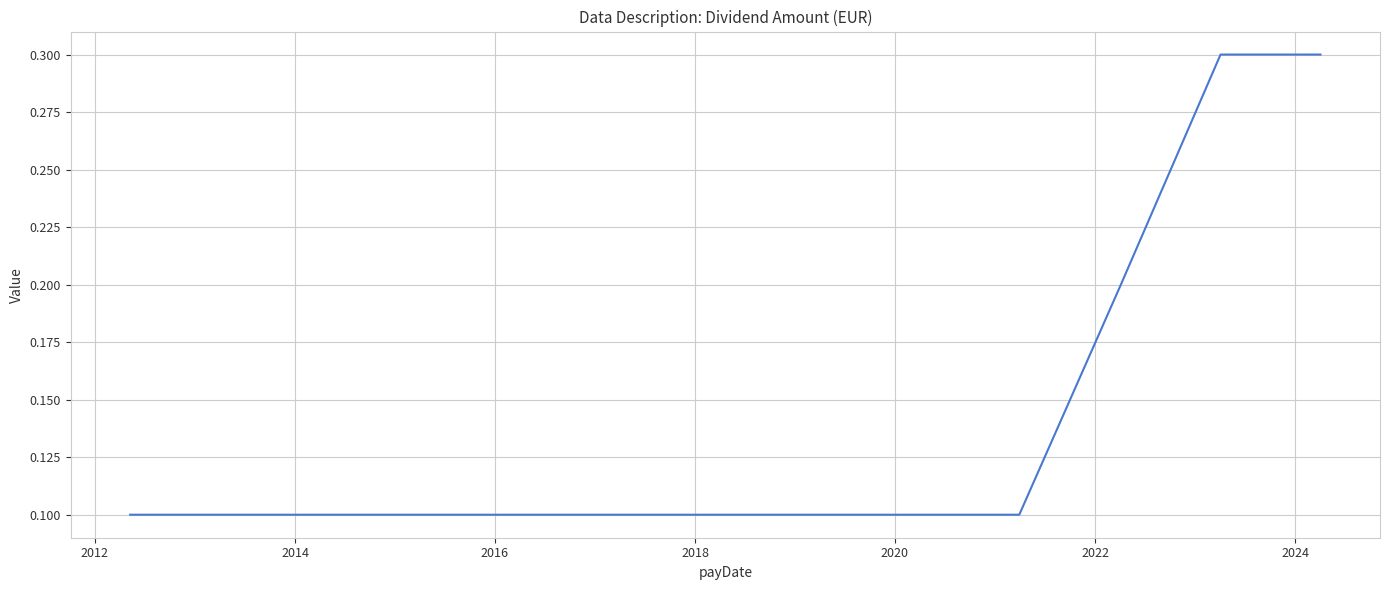

What is the maximum value shown in the chart?

0.3